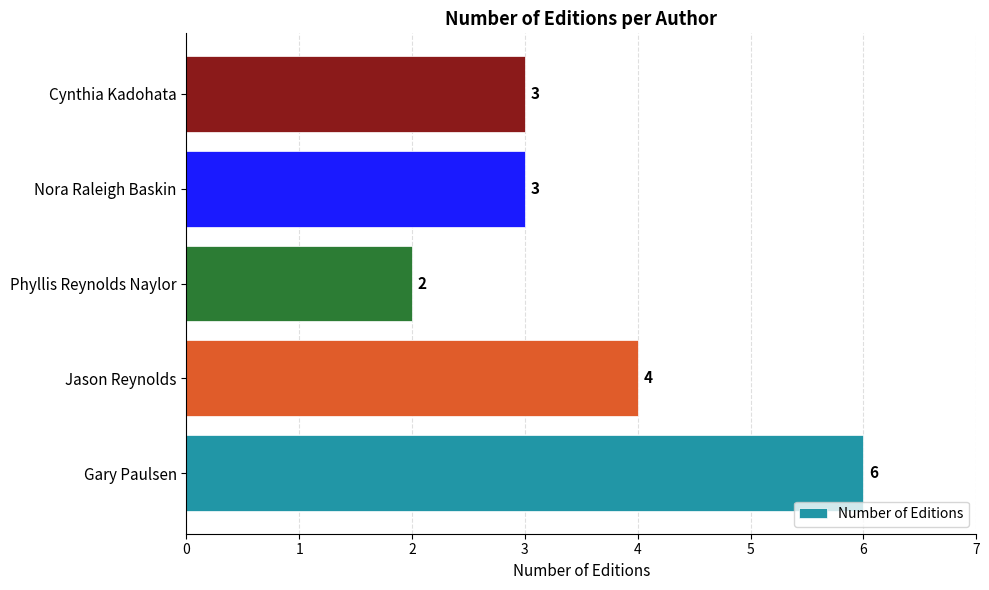

Does the chart contain any negative values?

No